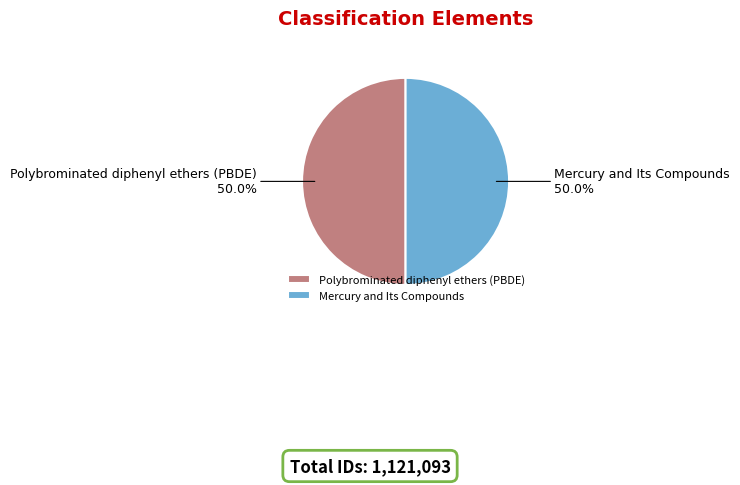

True or false: Mercury and Its Compounds accounts for 50% of the total.

True